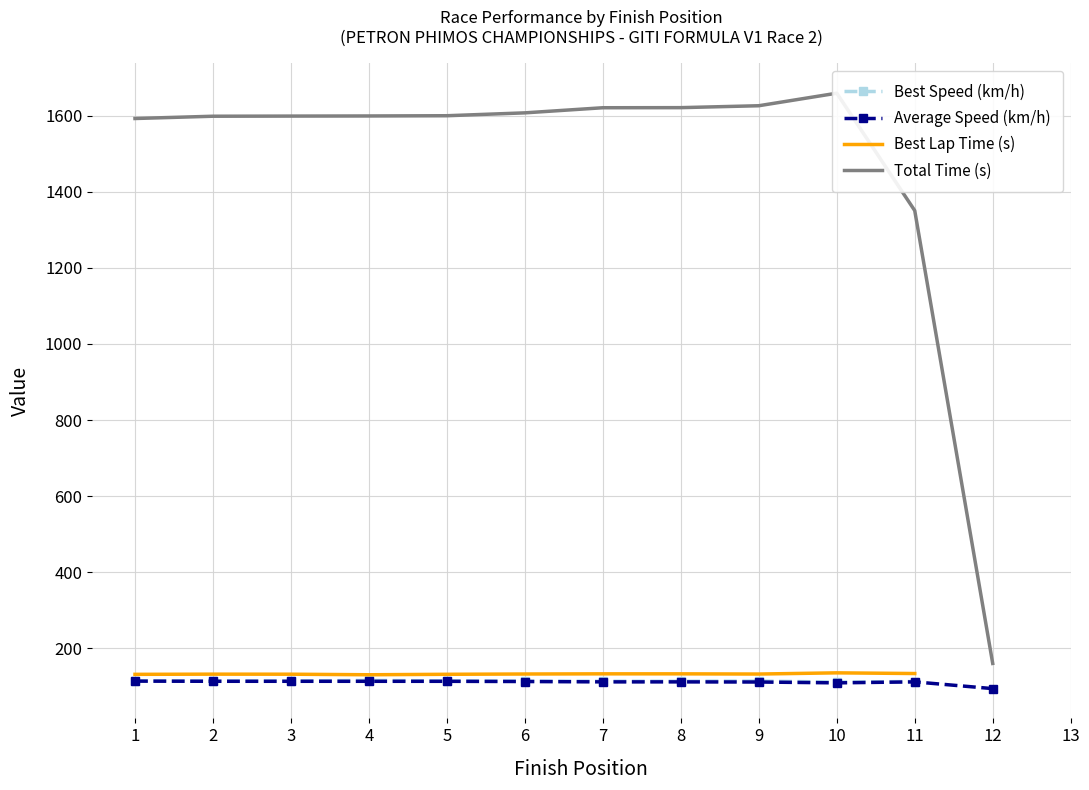

At which category does Best Lap Time (s) reach its first local peak?

2